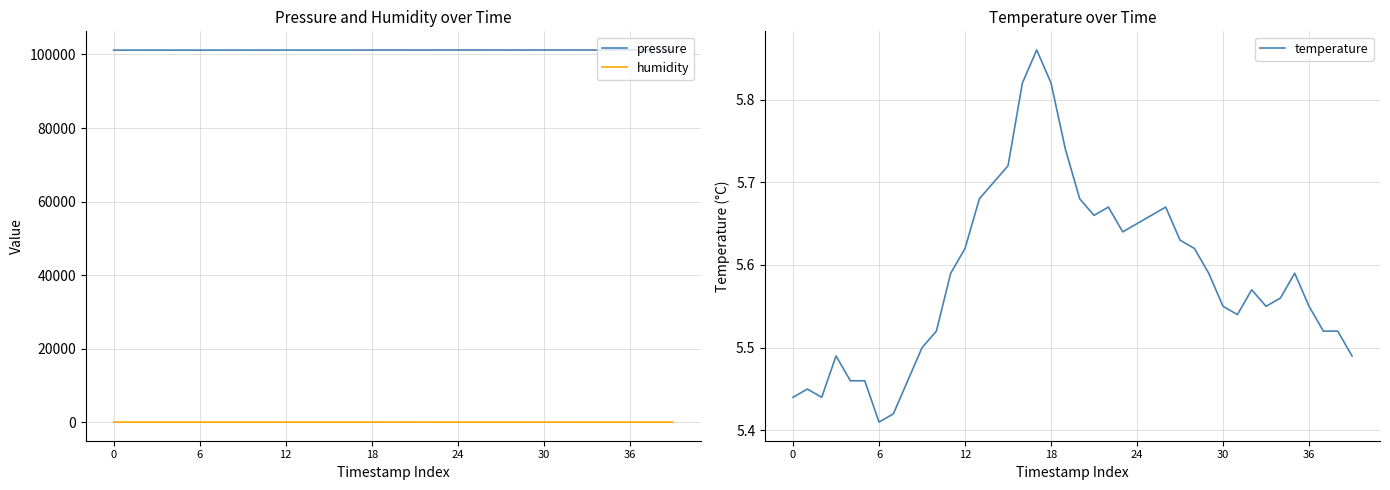

True or false: humidity and temperature cross at least once.

False